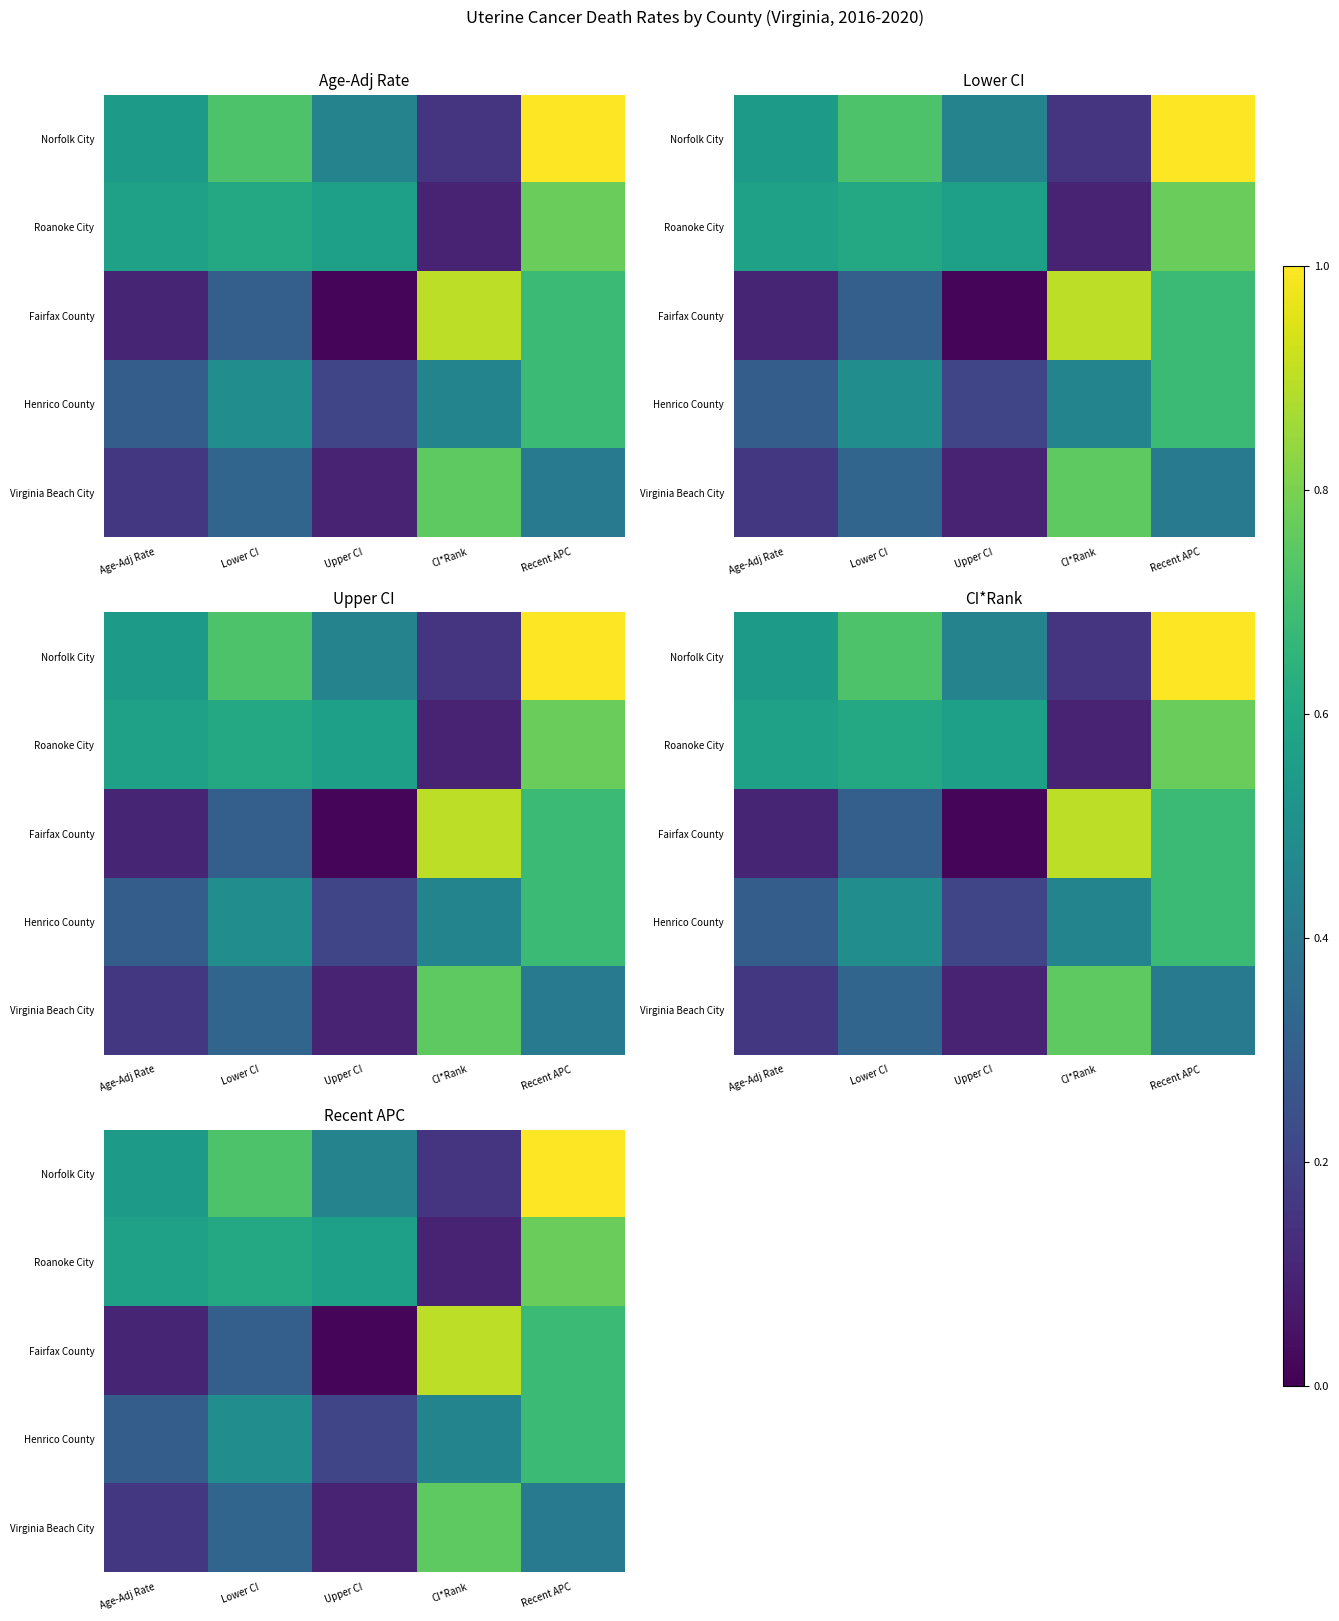

True or false: Roanoke City has a value of 0.1 at CI*Rank.

True